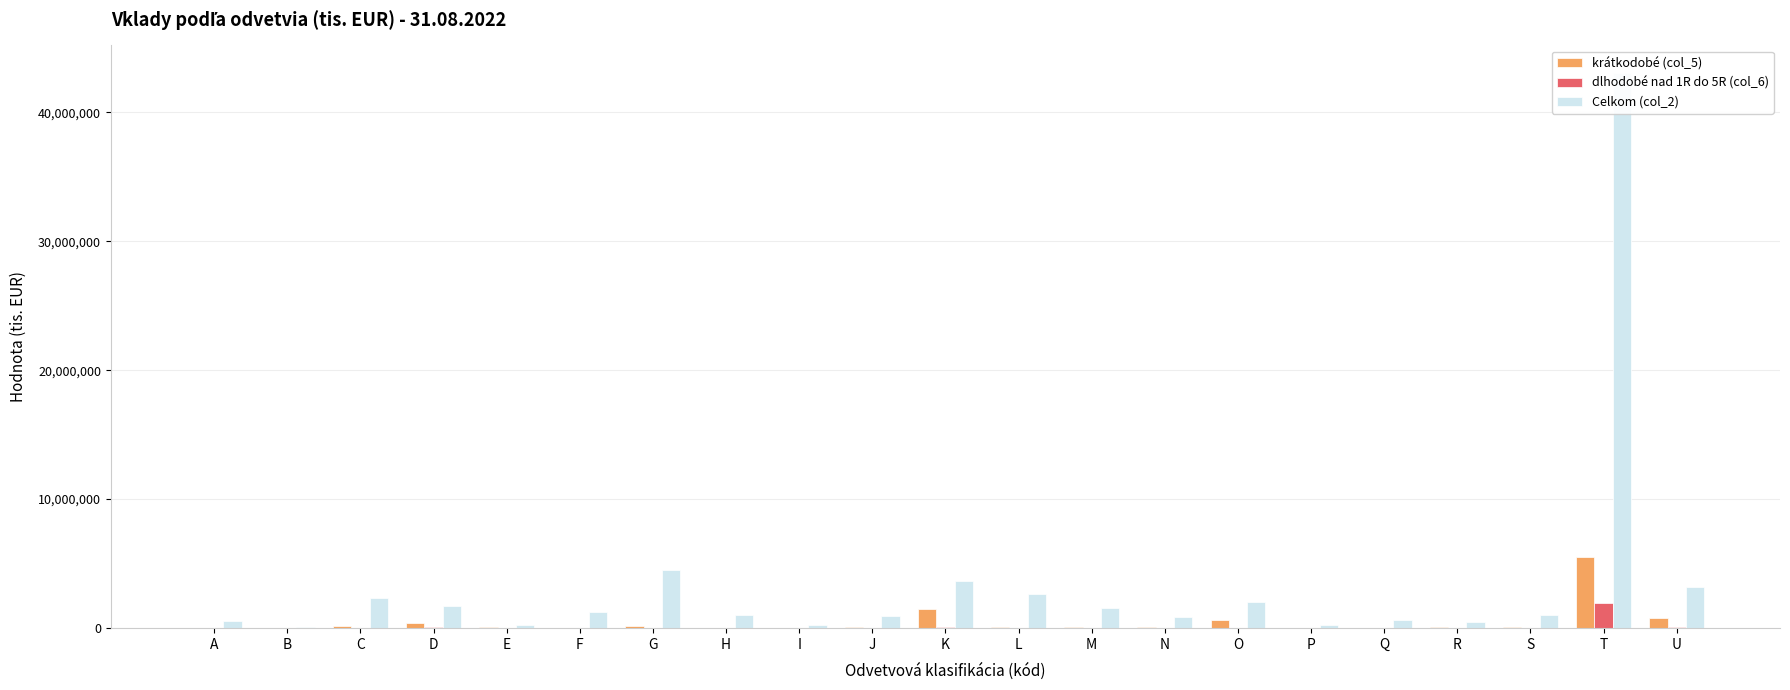

What is the difference between the dlhodobé nad 1R do 5R (col_6) values at I and N?

18